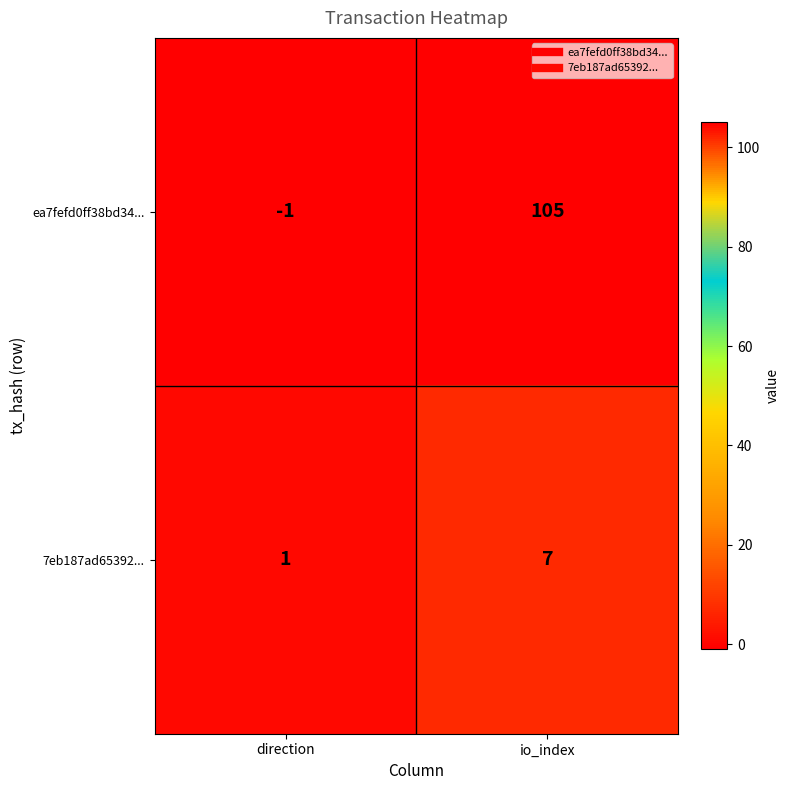

Reading left to right, list all the values displayed in this chart.

ea7fefd0ff38bd34...: -1	105
7eb187ad65392...: 1	7